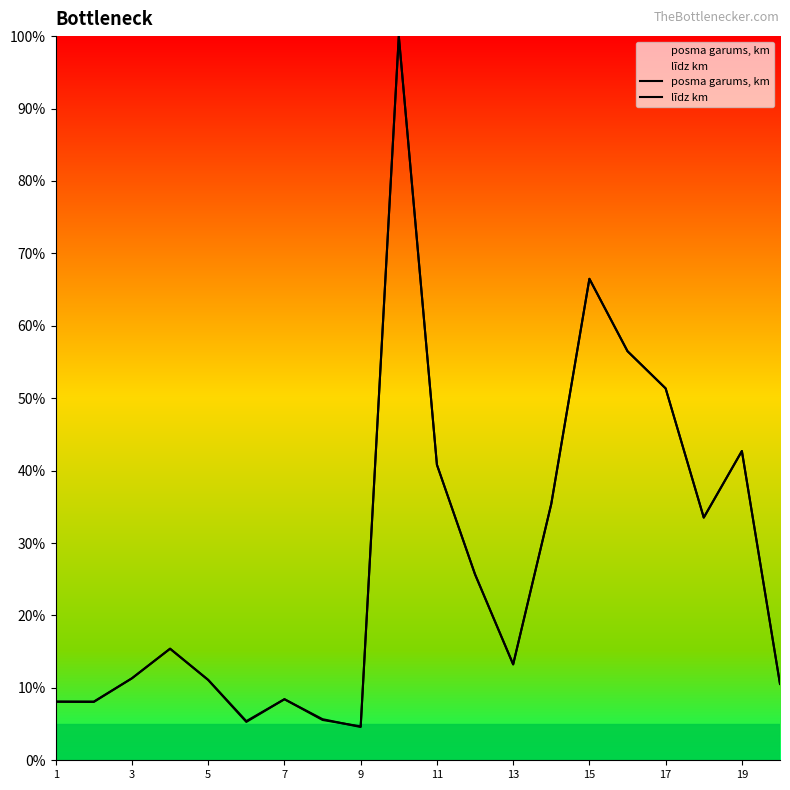

After their last crossing, which series has the higher values: posma garums, km or līdz km?

posma garums, km